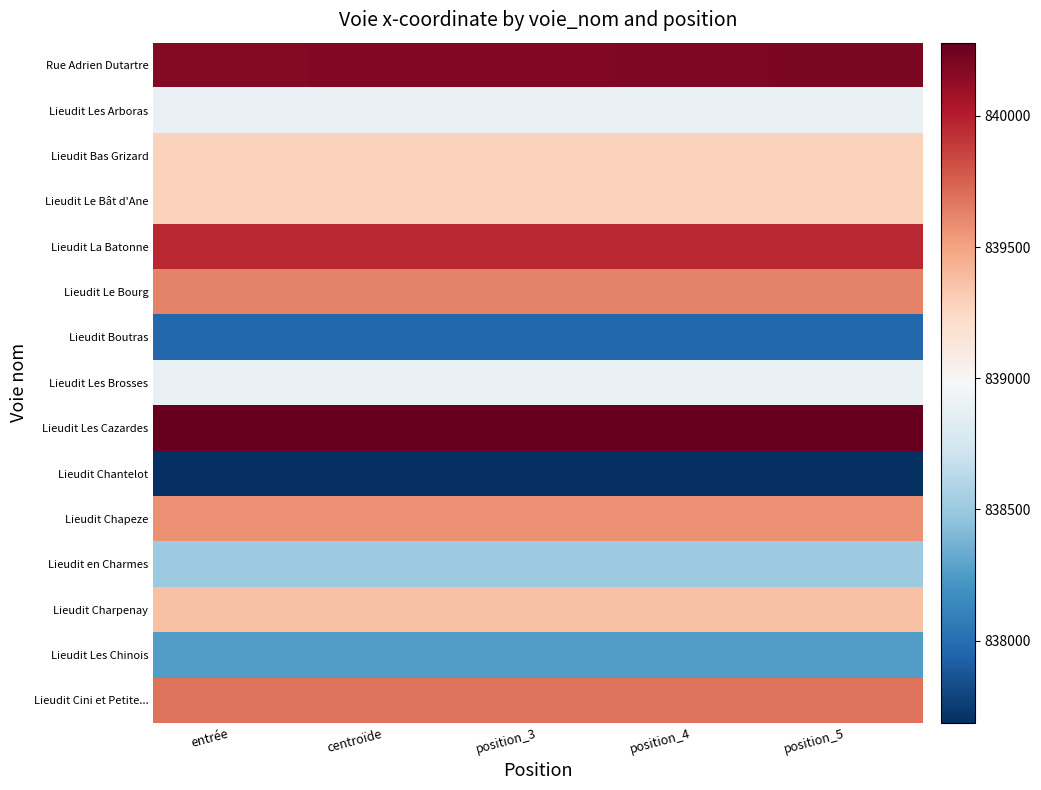

Reading left to right, extract all data points from this chart.

Rue Adrien Dutartre: entrée=840175.0	centroïde=840182.3	position_3=840181.2	position_4=840192.3	position_5=840204.2
Lieudit Les Arboras: entrée=838894.1	centroïde=838894.1	position_3=838894.1	position_4=838894.1	position_5=838894.1
Lieudit Bas Grizard: entrée=839286.3	centroïde=839286.3	position_3=839286.3	position_4=839286.3	position_5=839286.3
Lieudit Le Bât d'Ane: entrée=839285.9	centroïde=839285.9	position_3=839285.9	position_4=839285.9	position_5=839285.9
Lieudit La Batonne: entrée=839962.0	centroïde=839962.0	position_3=839962.0	position_4=839962.0	position_5=839962.0
Lieudit Le Bourg: entrée=839627.8	centroïde=839627.8	position_3=839627.8	position_4=839627.8	position_5=839627.8
Lieudit Boutras: entrée=837969.0	centroïde=837969.0	position_3=837969.0	position_4=837969.0	position_5=837969.0
Lieudit Les Brosses: entrée=838896.3	centroïde=838896.3	position_3=838896.3	position_4=838896.3	position_5=838896.3
Lieudit Les Cazardes: entrée=840278.8	centroïde=840278.8	position_3=840278.8	position_4=840278.8	position_5=840278.8
Lieudit Chantelot: entrée=837686.2	centroïde=837686.2	position_3=837686.2	position_4=837686.2	position_5=837686.2
Lieudit Chapeze: entrée=839575.2	centroïde=839575.2	position_3=839575.2	position_4=839575.2	position_5=839575.2
Lieudit en Charmes: entrée=838509.3	centroïde=838509.3	position_3=838509.3	position_4=838509.3	position_5=838509.3
Lieudit Charpenay: entrée=839365.4	centroïde=839365.4	position_3=839365.4	position_4=839365.4	position_5=839365.4
Lieudit Les Chinois: entrée=838253.8	centroïde=838253.8	position_3=838253.8	position_4=838253.8	position_5=838253.8
Lieudit Cini et Petite...: entrée=839688.7	centroïde=839688.7	position_3=839688.7	position_4=839688.7	position_5=839688.7